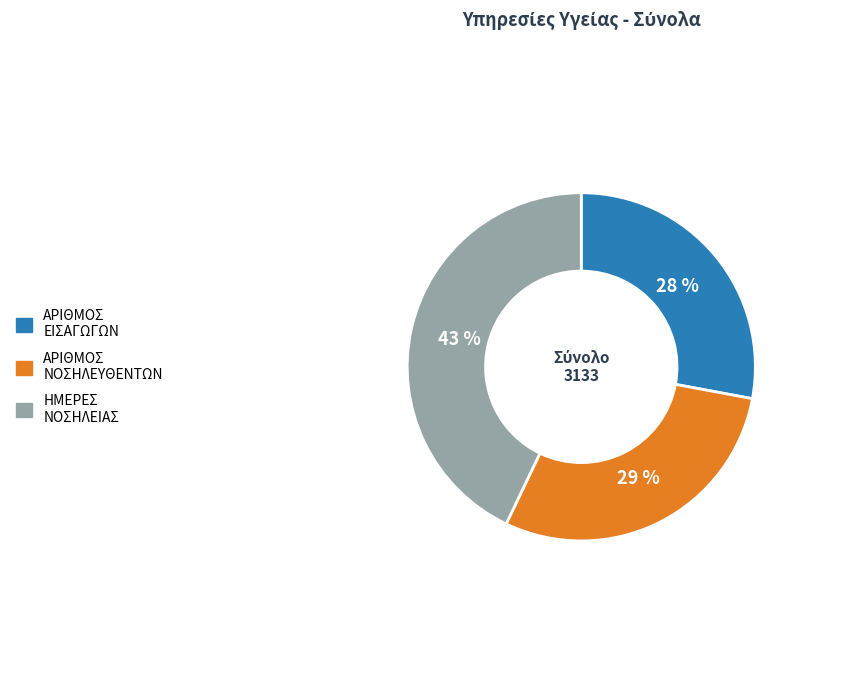

Is ΑΡΙΘΜΟΣ ΕΙΣΑΓΩΓΩΝ the majority of the pie?

No